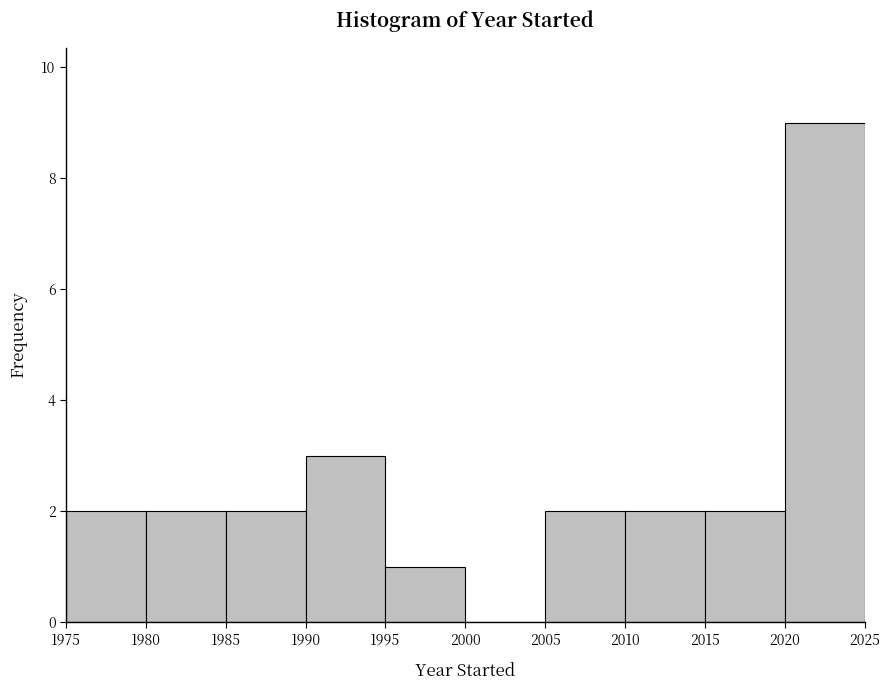

What is the height of the bar covering 1995 to 2000 on the x-axis? The values are not printed on the chart, so give them approximately, as read against the axis.

1